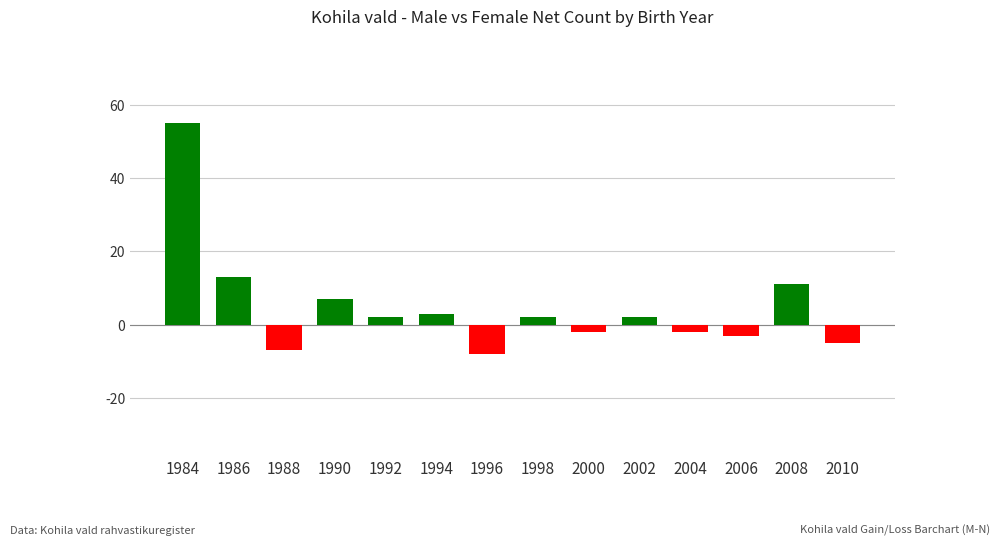

What is the sum of the values at 2006 and 2000?

-5